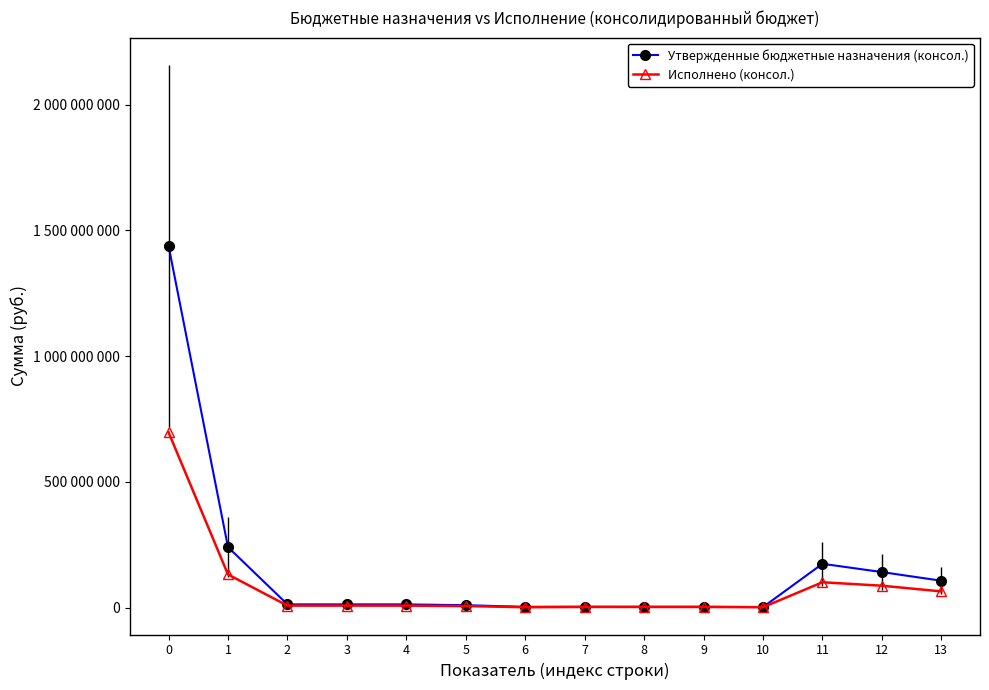

What are all the series names shown in the legend?

Утвержденные бюджетные назначения (консол.), Исполнено (консол.)